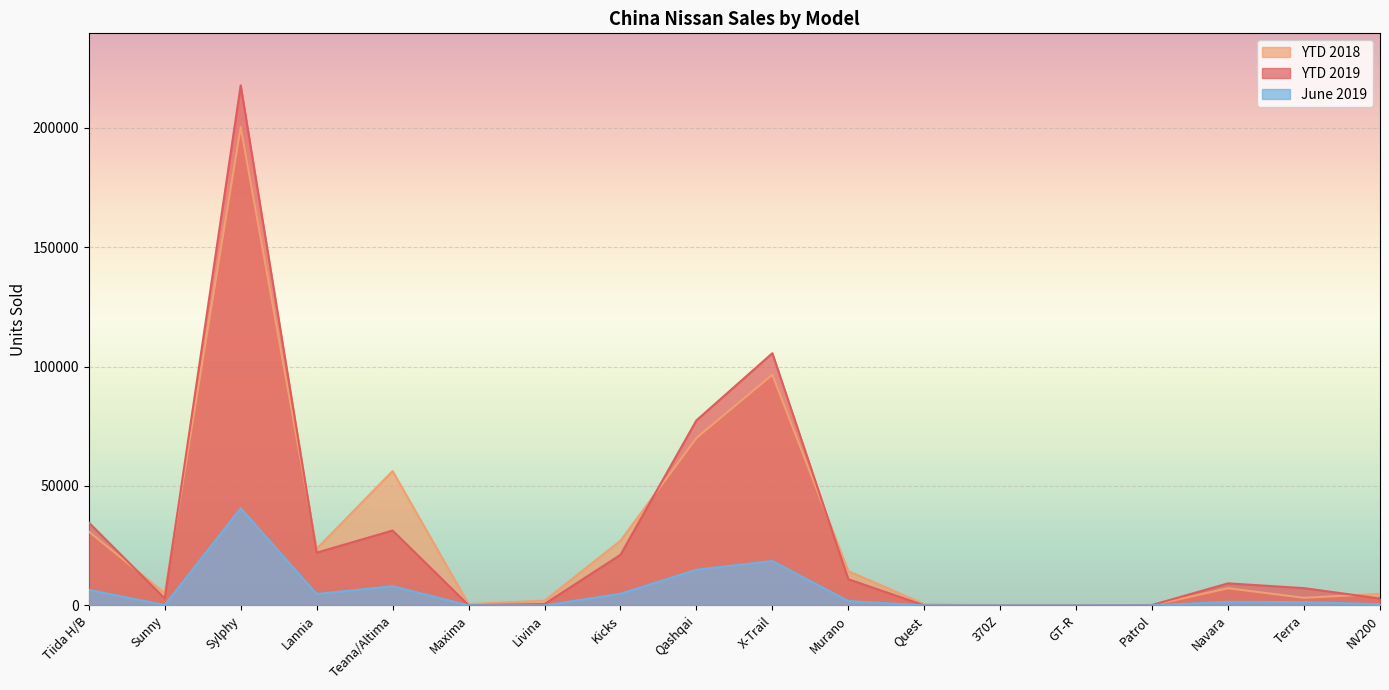

What is the label of the 5th point from the left?

Teana/Altima